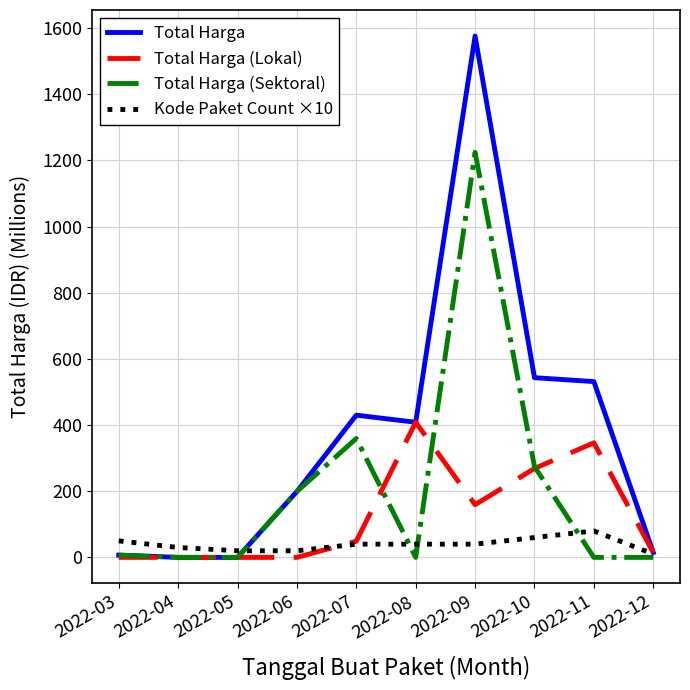

Reading left to right, transcribe all the data shown in this chart.

Total Harga: 2022-03=6.9	2022-04=0.0	2022-05=0.0	2022-06=199.2	2022-07=430.0	2022-08=408.6	2022-09=1576.2	2022-10=543.3	2022-11=531.5	2022-12=14.8
Total Harga (Lokal): 2022-03=0.0	2022-04=0.0	2022-05=0.0	2022-06=0.0	2022-07=49.0	2022-08=408.6	2022-09=159.4	2022-10=268.8	2022-11=346.5	2022-12=14.8
Total Harga (Sektoral): 2022-03=6.9	2022-04=0.0	2022-05=0.0	2022-06=199.2	2022-07=359.5	2022-08=0.0	2022-09=1224.7	2022-10=274.5	2022-11=0.0	2022-12=0.0
Kode Paket Count ×10: 2022-03=50.0	2022-04=30.0	2022-05=20.0	2022-06=20.0	2022-07=40.0	2022-08=40.0	2022-09=40.0	2022-10=60.0	2022-11=80.0	2022-12=10.0